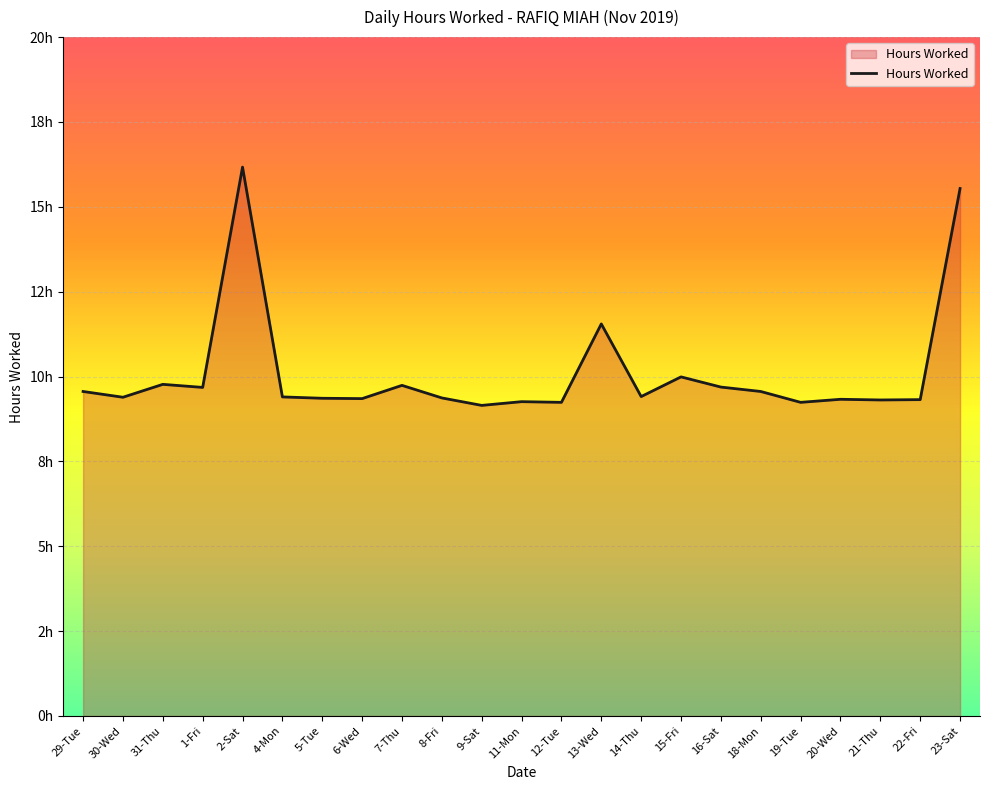

What is the minimum value shown in the chart?

9.2